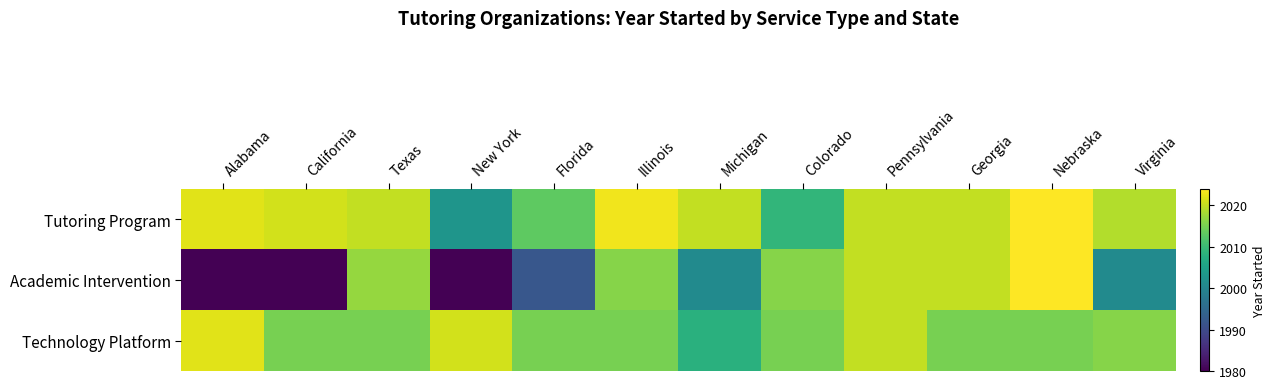

Reading left to right, what are all the values shown in this chart?

Tutoring Program: Alabama=2022	California=2021	Texas=2020	New York=2003	Florida=2013	Illinois=2023	Michigan=2020	Colorado=2009	Pennsylvania=2020	Georgia=2020	Nebraska=2024	Virginia=2019
Academic Intervention: Alabama=1980	California=1980	Texas=2017	New York=1980	Florida=1992	Illinois=2016	Michigan=2001	Colorado=2016	Pennsylvania=2020	Georgia=2020	Nebraska=2024	Virginia=2001
Technology Platform: Alabama=2022	California=2015	Texas=2015	New York=2021	Florida=2015	Illinois=2015	Michigan=2008	Colorado=2015	Pennsylvania=2020	Georgia=2015	Nebraska=2015	Virginia=2016